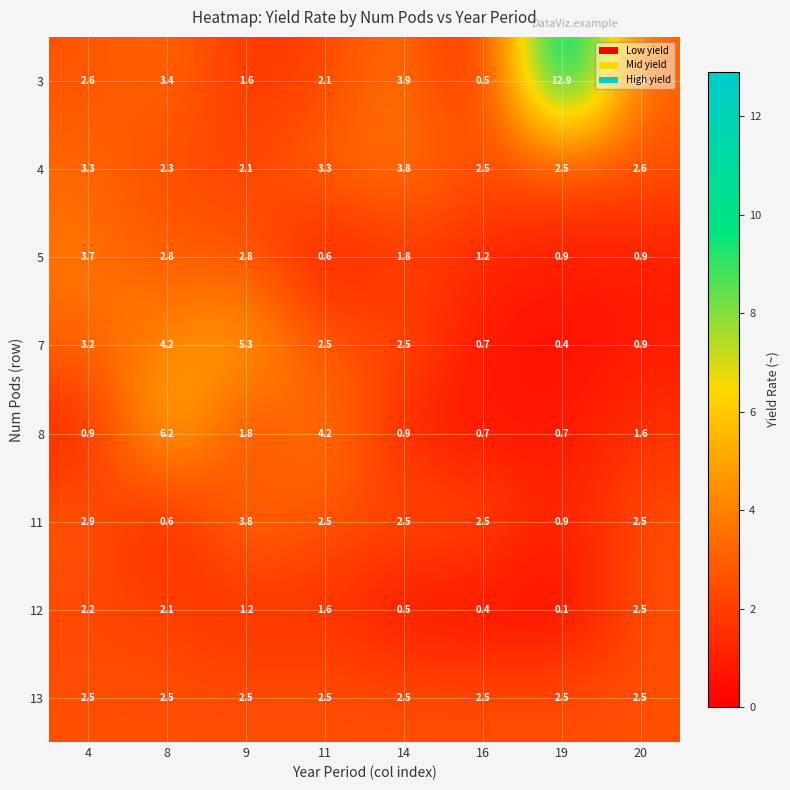

Where does the 3 series first go above 2?

4